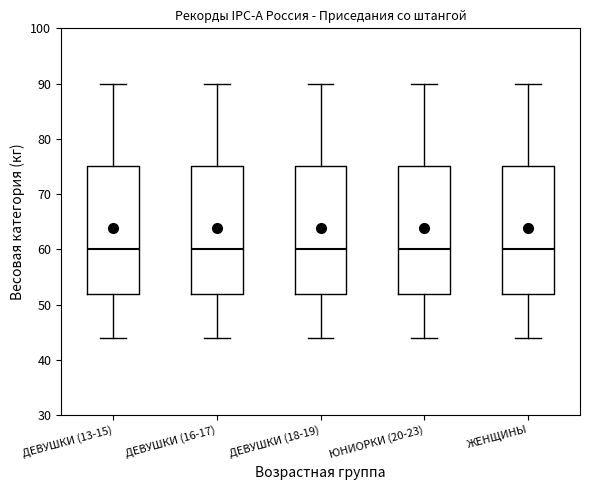

Reading left to right, read every box against the y-axis: the position of its median line, the range the box covers, and the ends of its whiskers. The values are not printed on the chart, so give them approximately, as read against the axis.

ДЕВУШКИ (13-15): median 60, box 52 to 75, whiskers 44 to 90
ДЕВУШКИ (16-17): median 60, box 52 to 75, whiskers 44 to 90
ДЕВУШКИ (18-19): median 60, box 52 to 75, whiskers 44 to 90
ЮНИОРКИ (20-23): median 60, box 52 to 75, whiskers 44 to 90
ЖЕНЩИНЫ: median 60, box 52 to 75, whiskers 44 to 90